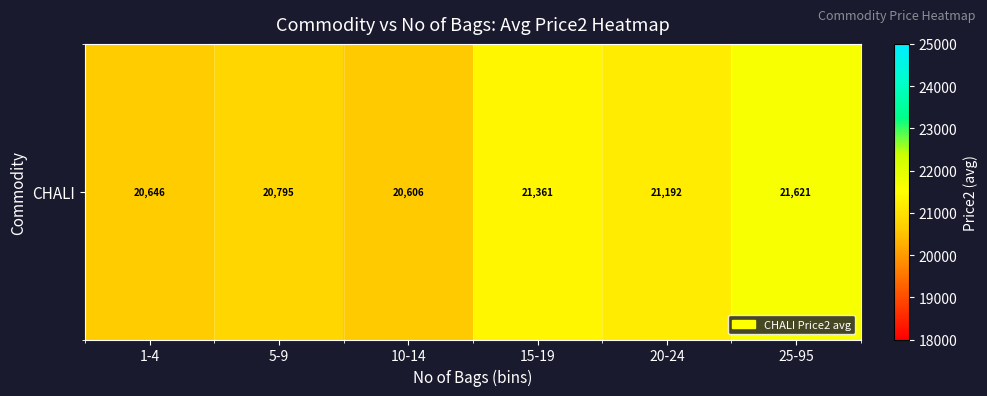

The chart shows a value of 20606.1 at 10-14. True or false?

True